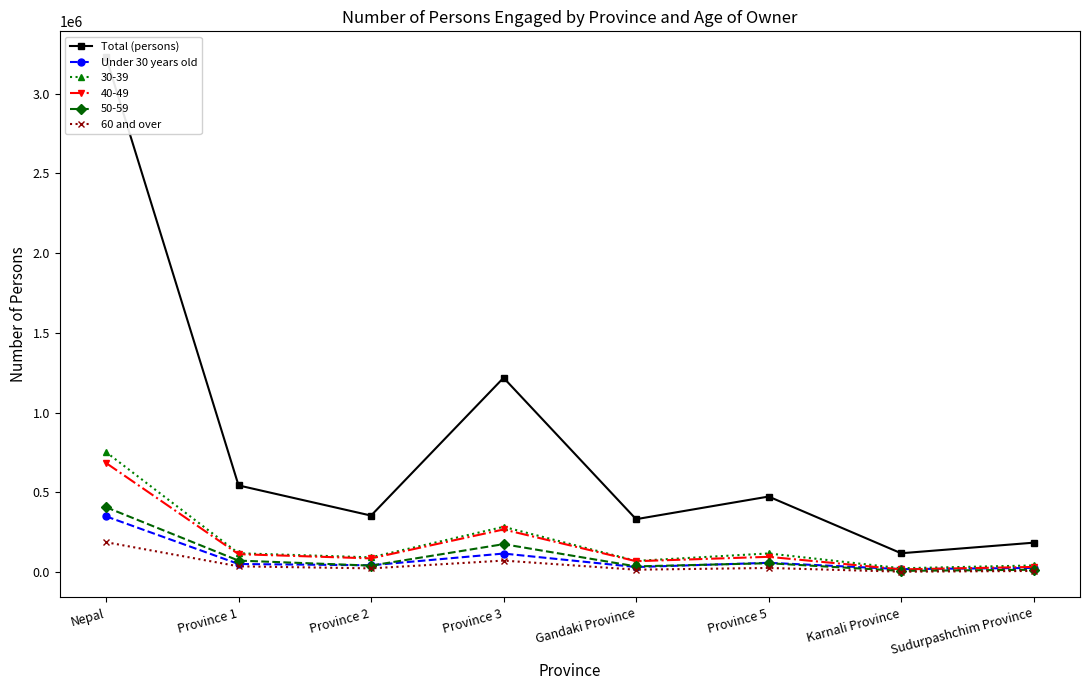

What is the difference between the 60 and over values at Karnali Province and Nepal?

184659